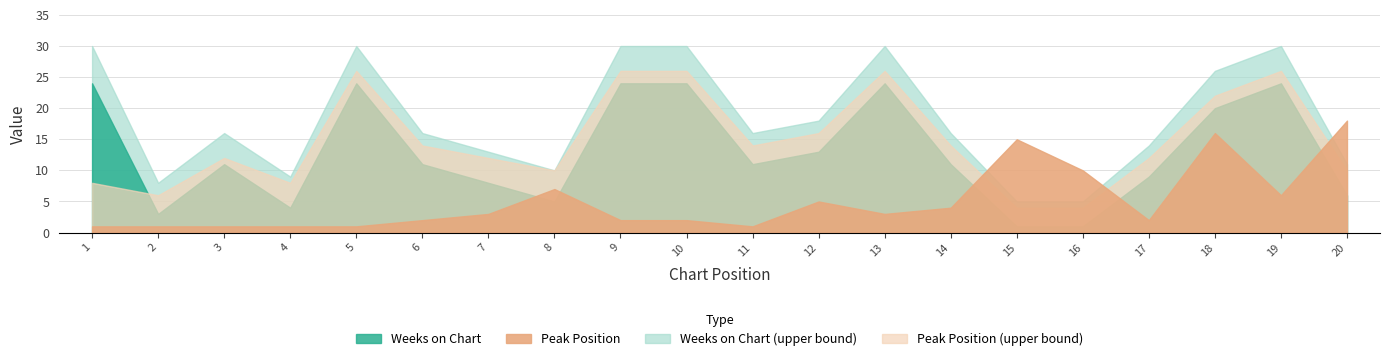

List the series in order of their overall mean, lowest first.

Peak Position, Weeks on Chart